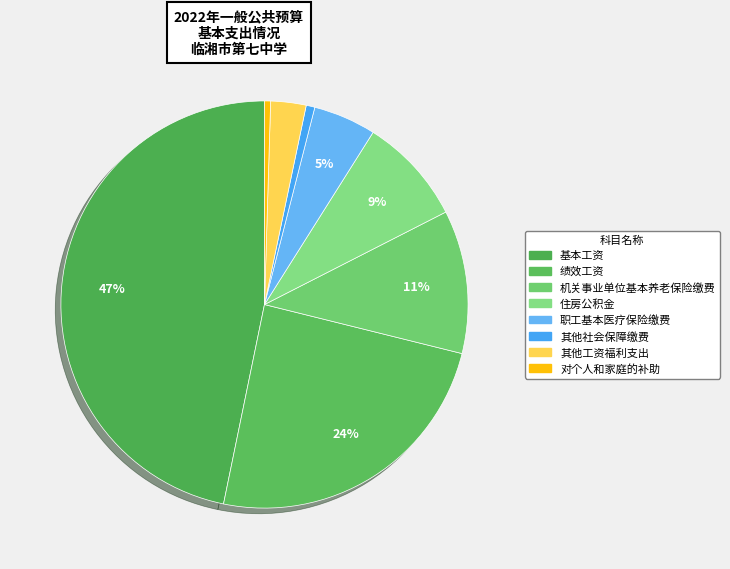

How many segments does this pie chart have?

8